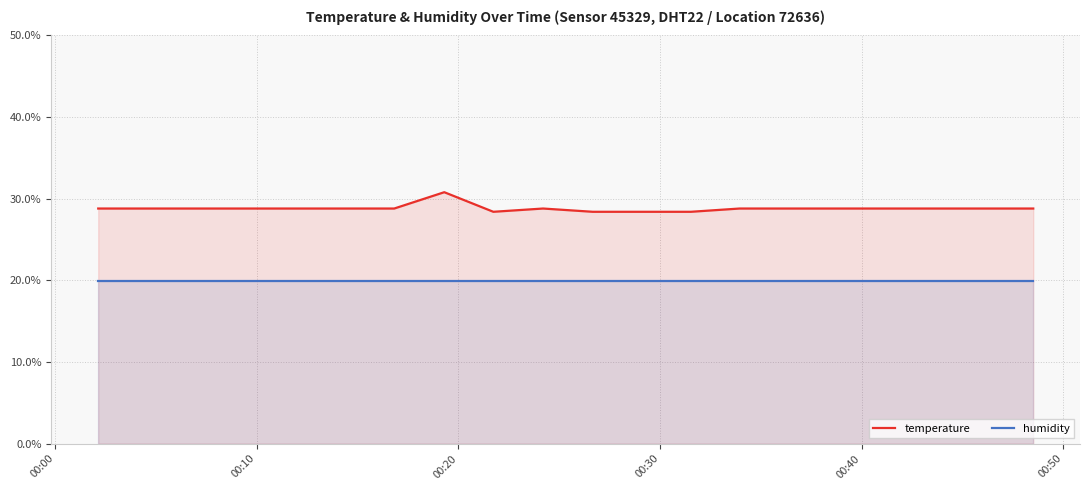

List the series in order of their peak value, highest first.

temperature, humidity